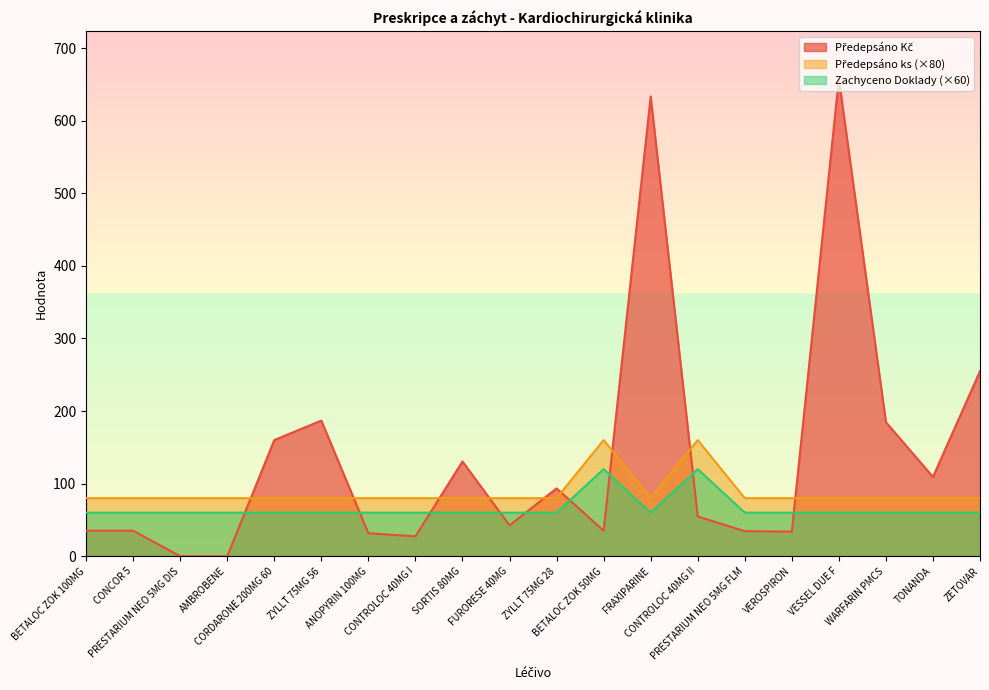

What is the lowest value of the Zachyceno Doklady (×60) series?

60.0